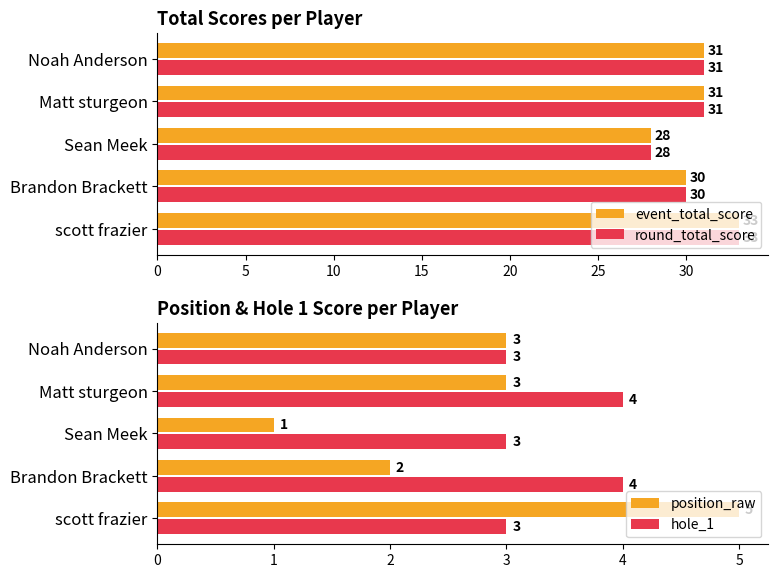

How many distinct data groups are displayed?

4